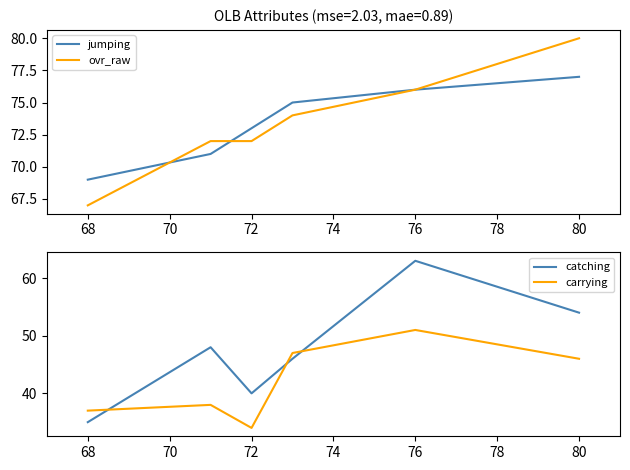

Which series has the widest spread of values?

catching